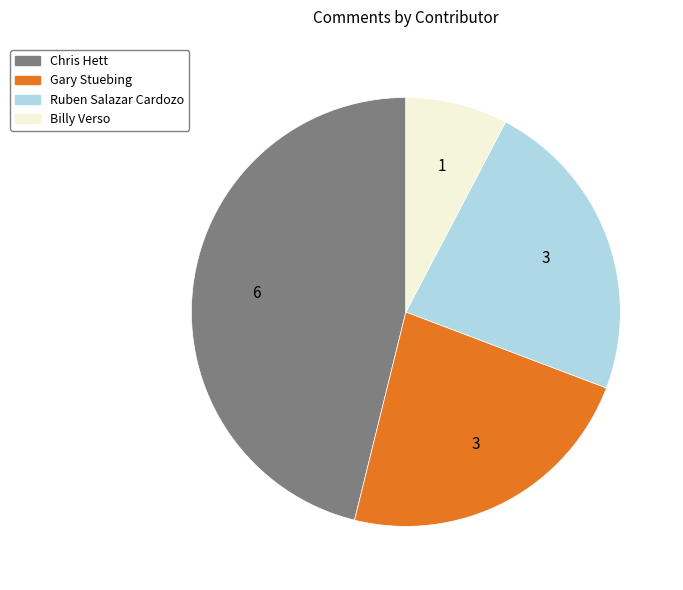

True or false: Gary Stuebing accounts for 23% of the total.

True